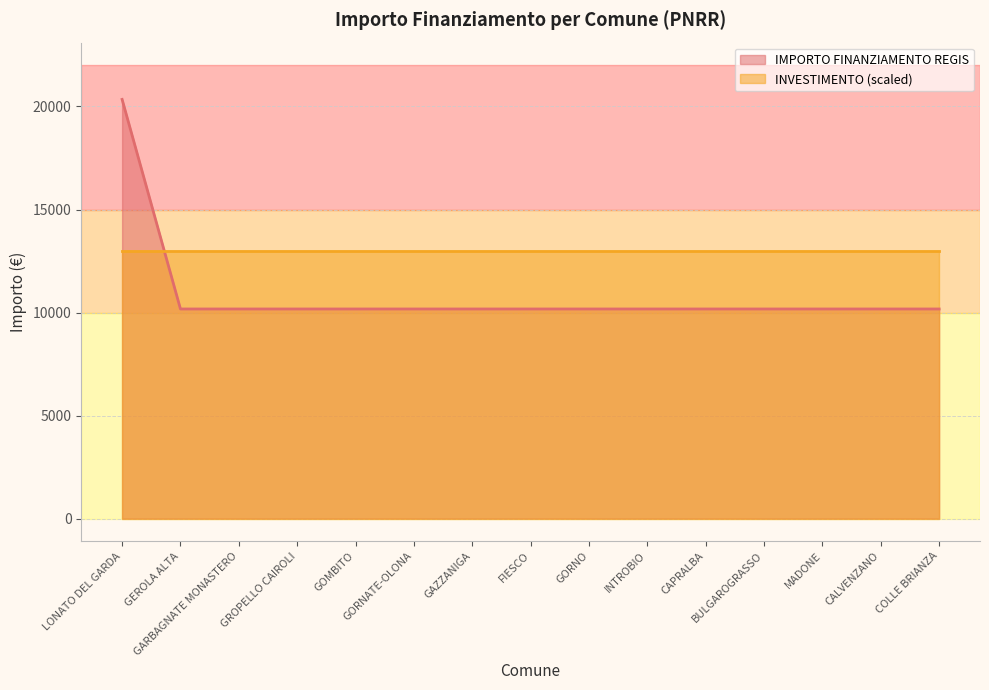

Reading left to right, extract all data points from this chart.

20344	10172	10172	10172	10172	10172	10172	10172	10172	10172	10172	10172	10172	10172	10172